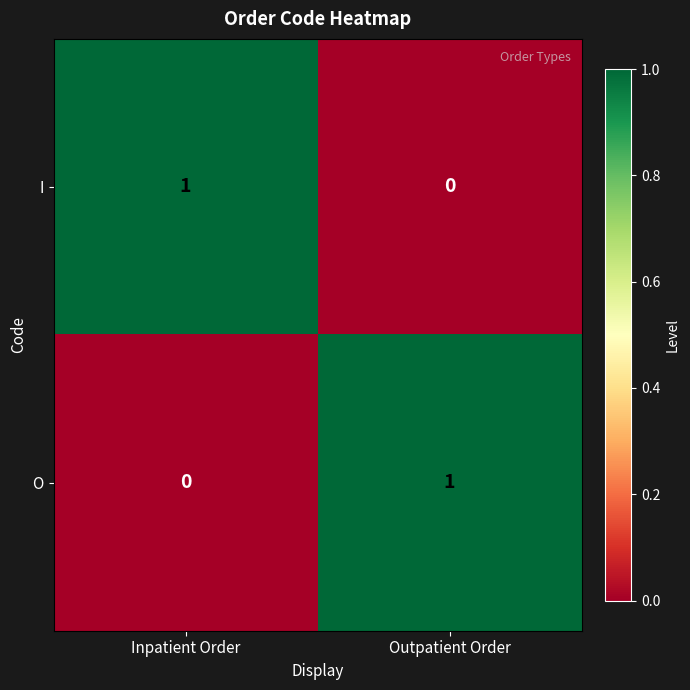

Rank the series at Inpatient Order from highest to lowest value.

I, O